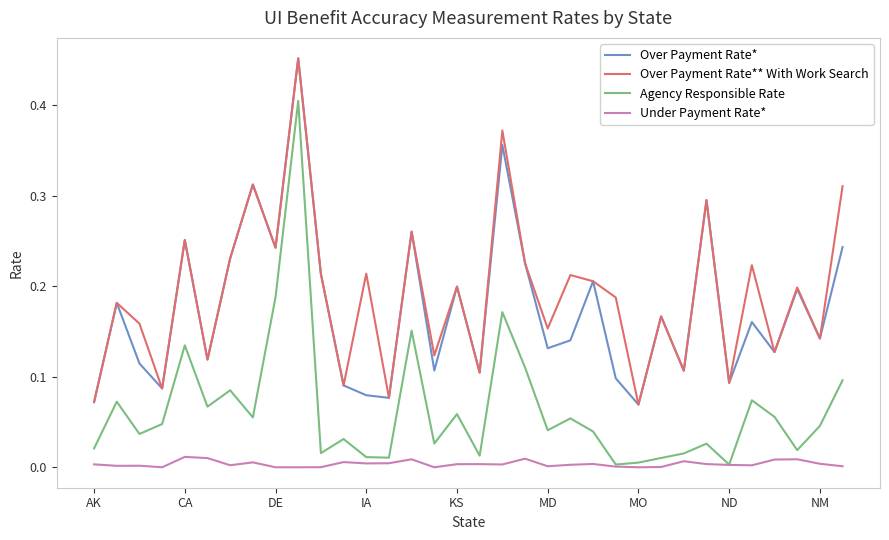

True or false: Under Payment Rate* and Over Payment Rate* intersect in this chart.

False